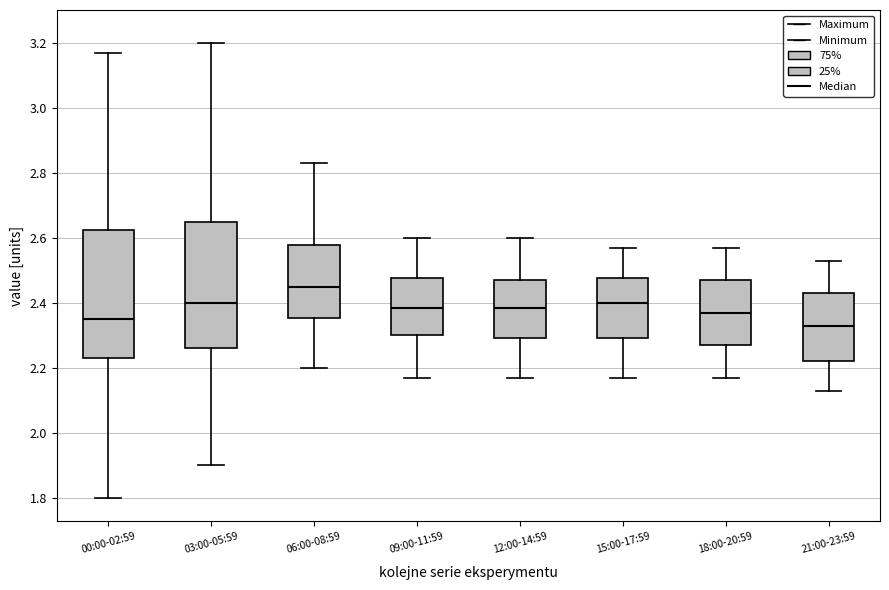

Which box has the highest median line?

06:00-08:59